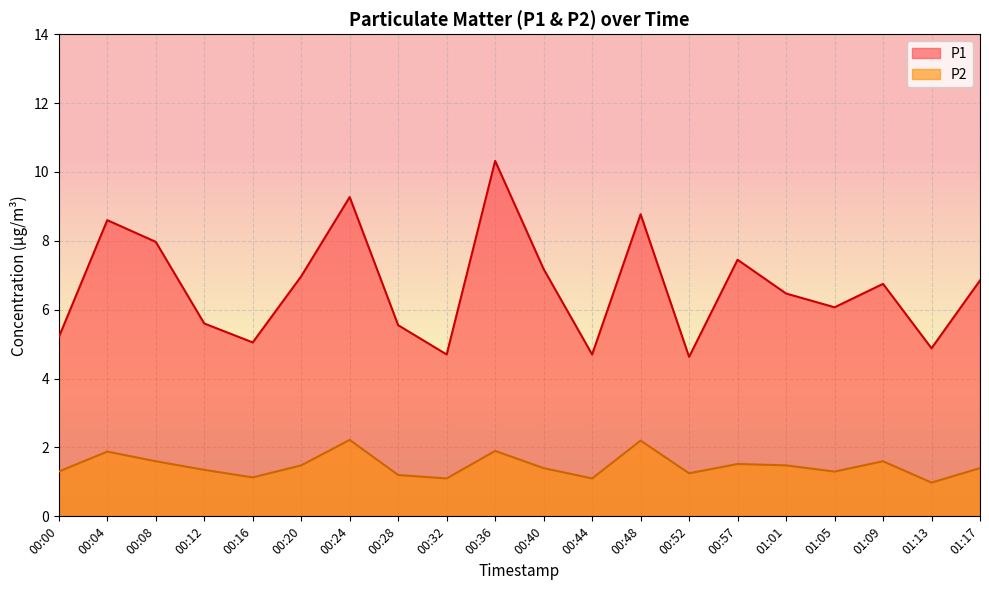

What is the difference between the maximum and second lowest values in the P1 series?

5.6